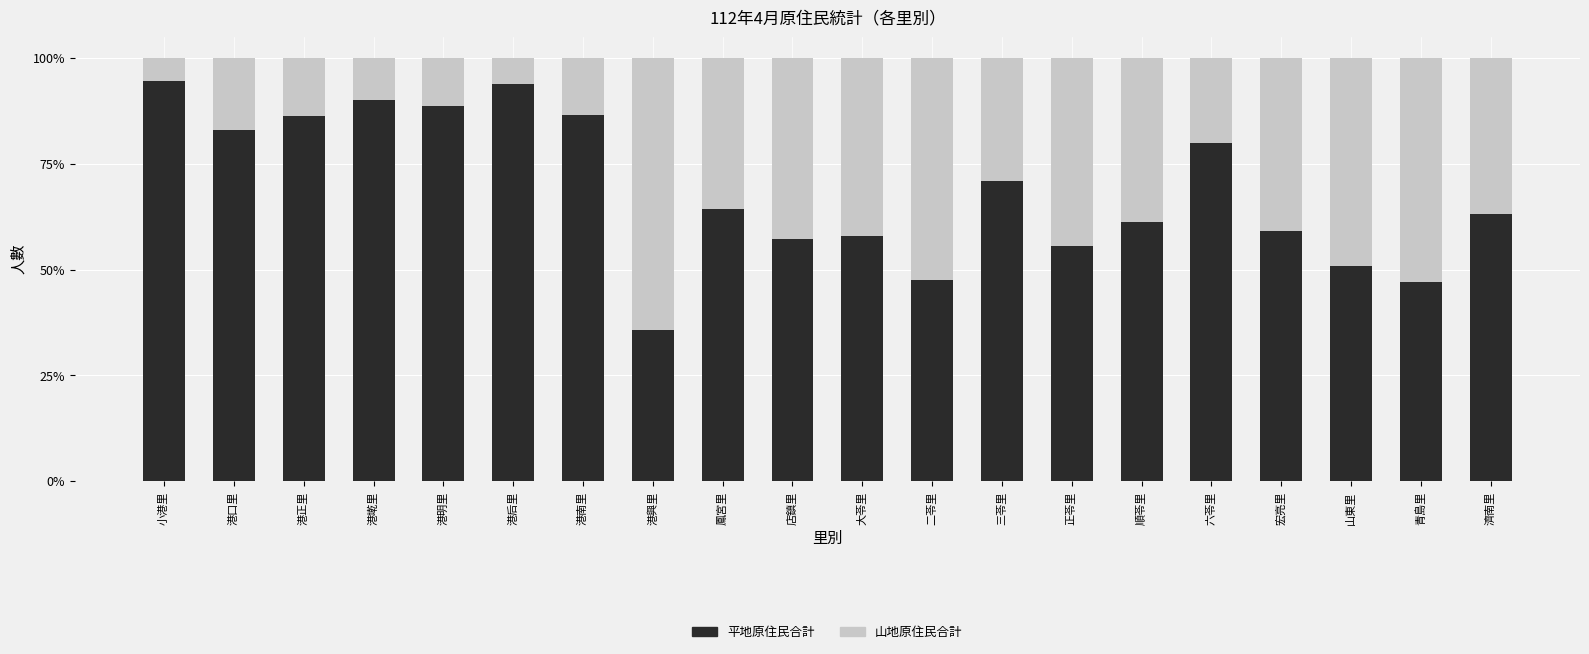

Are the bars horizontal?

No